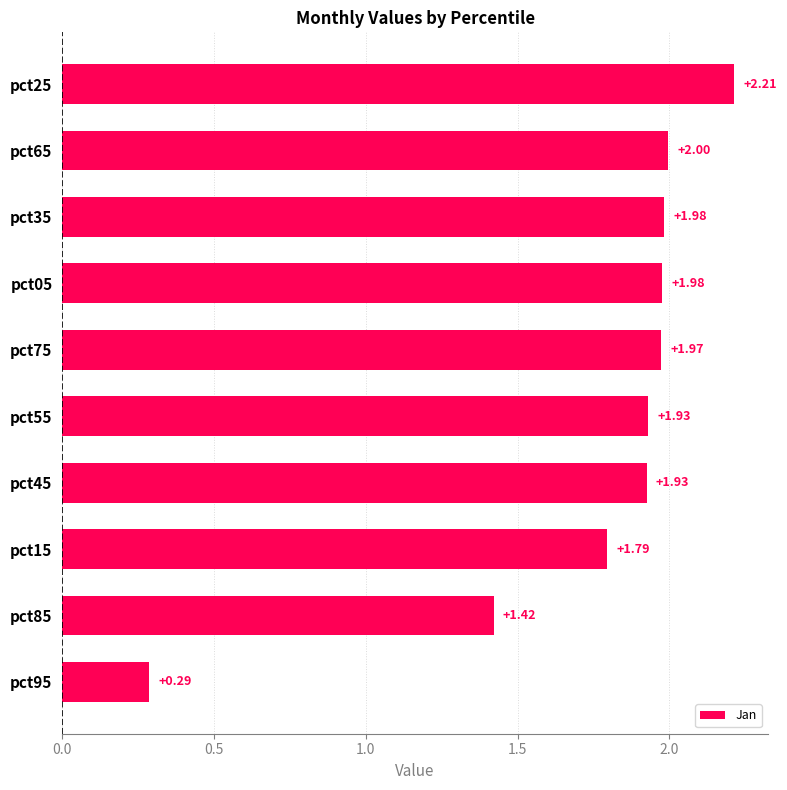

Which has a higher value, pct65 or pct75?

pct65